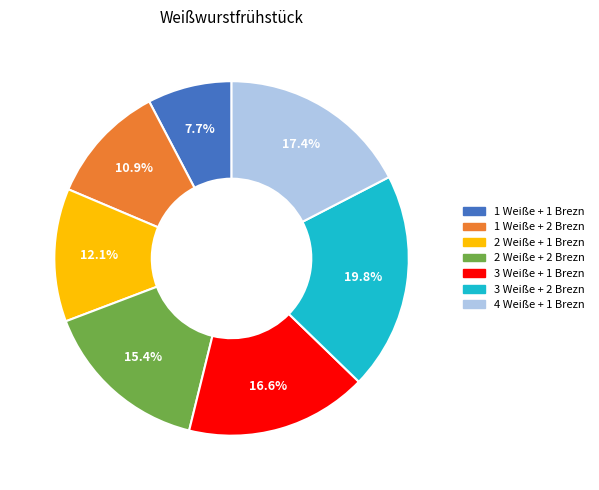

Rank the categories by value from highest to lowest.

3 Weiße + 2 Brezn, 4 Weiße + 1 Brezn, 3 Weiße + 1 Brezn, 2 Weiße + 2 Brezn, 2 Weiße + 1 Brezn, 1 Weiße + 2 Brezn, 1 Weiße + 1 Brezn